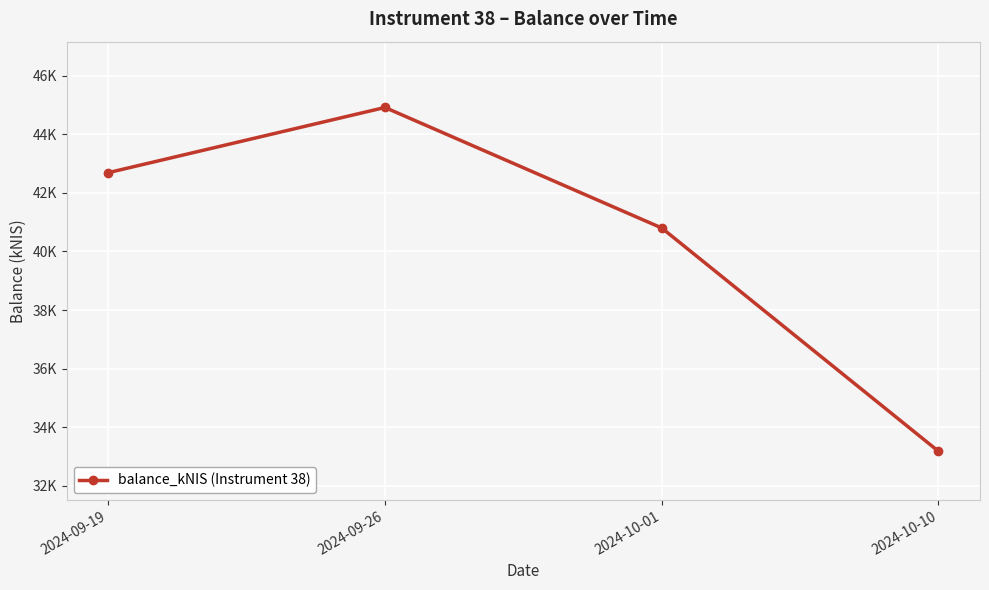

Does the chart have visible grid lines?

Yes